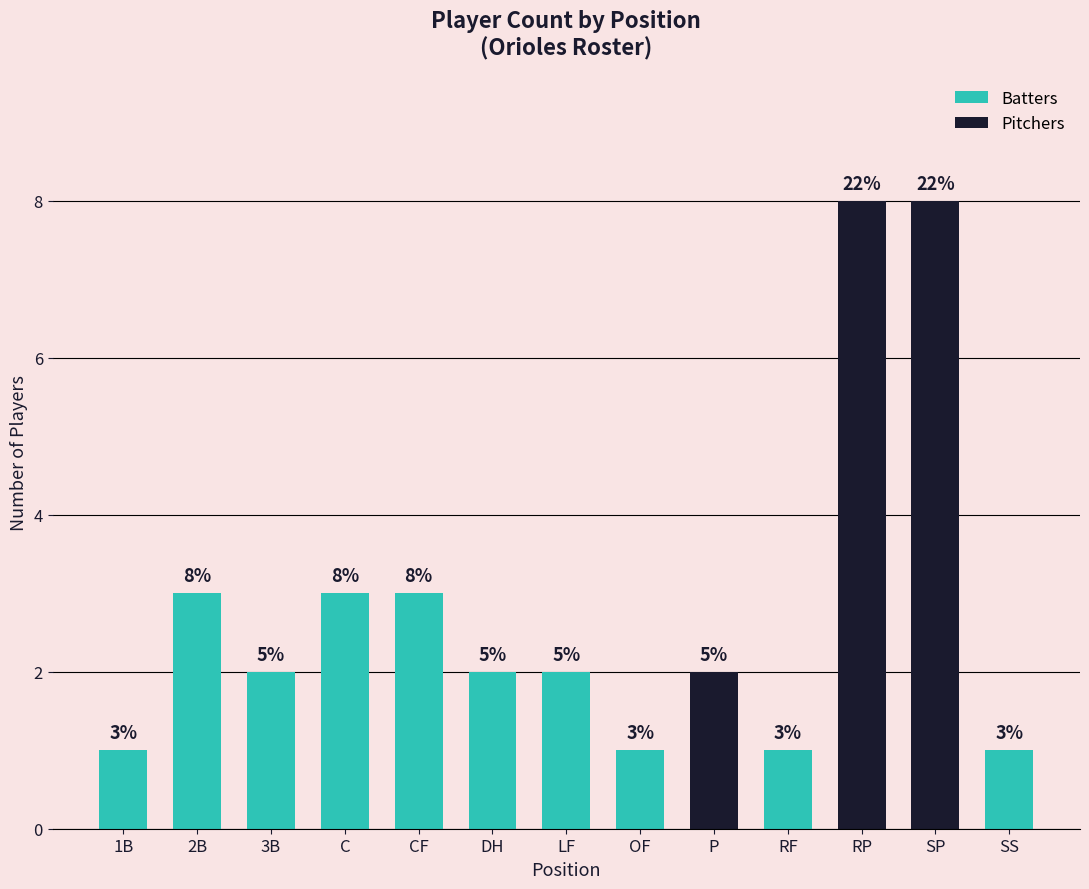

Does the chart contain any negative values?

No